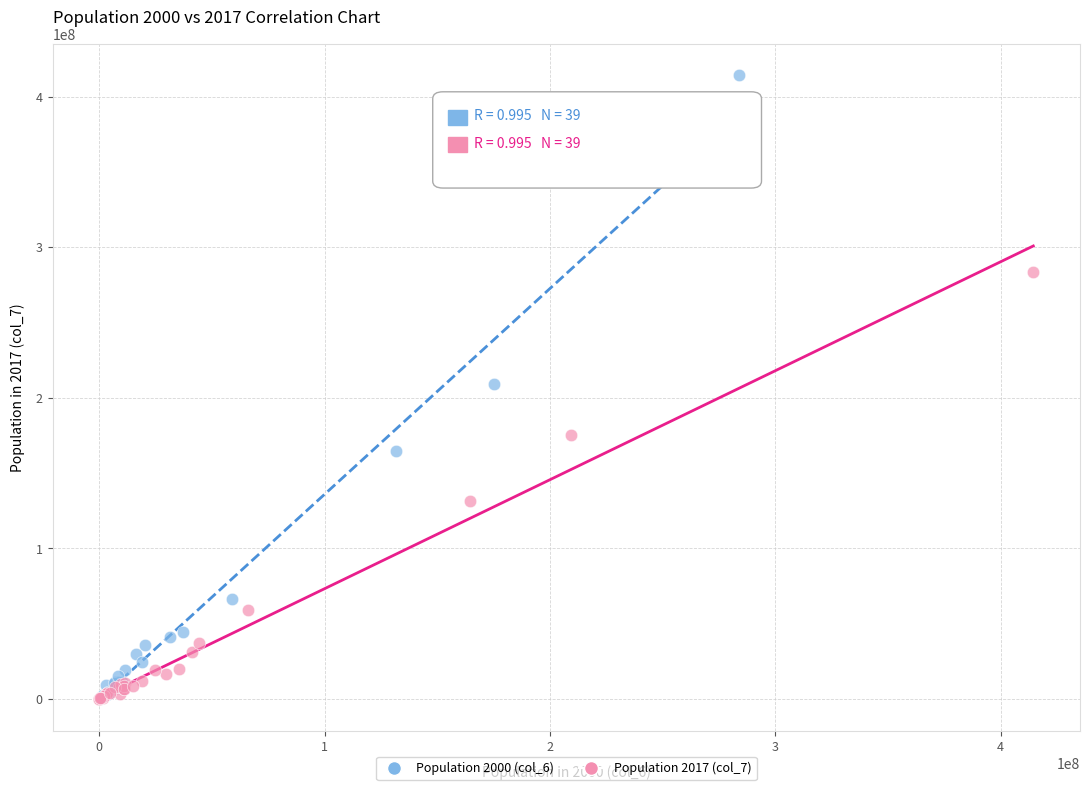

Which series contains the highest Y value?

Population 2000 (col_6)